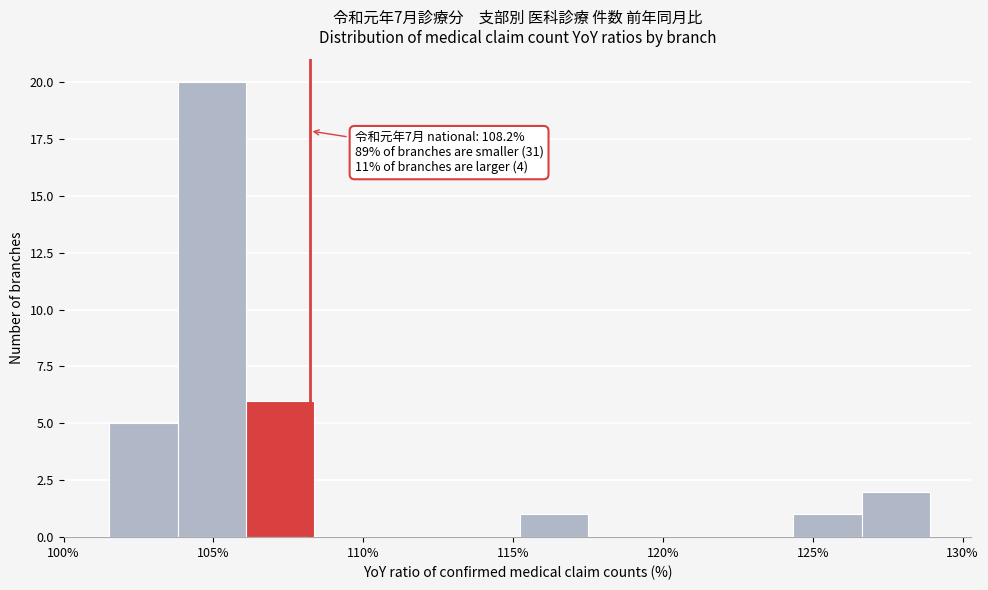

Which range on the x-axis has the tallest bar?

104.0 to 106.0